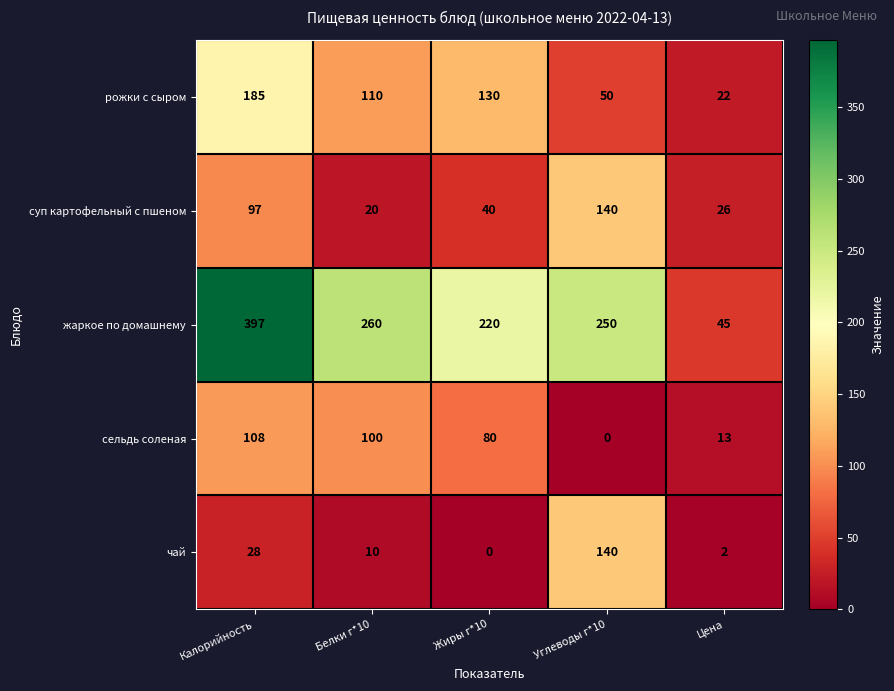

At which category is the sum across all series the highest?

Калорийность